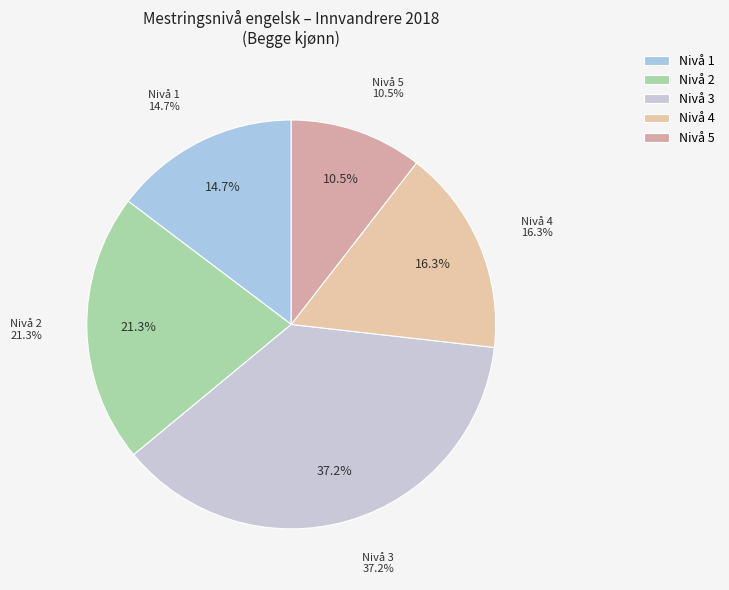

Count the number of slices in the pie.

5